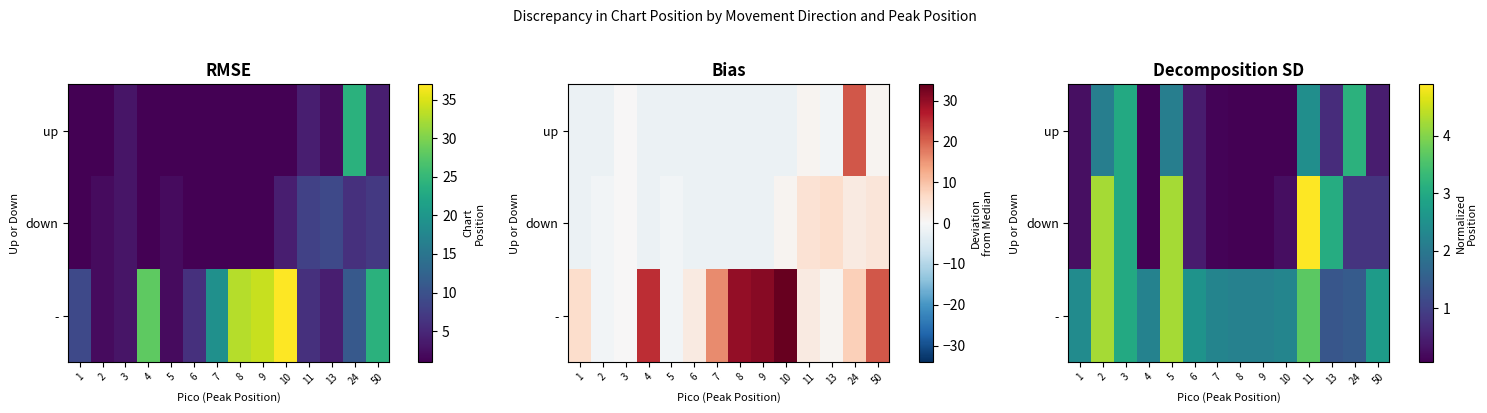

True or false: up has a value of 0.1 at 9.

False